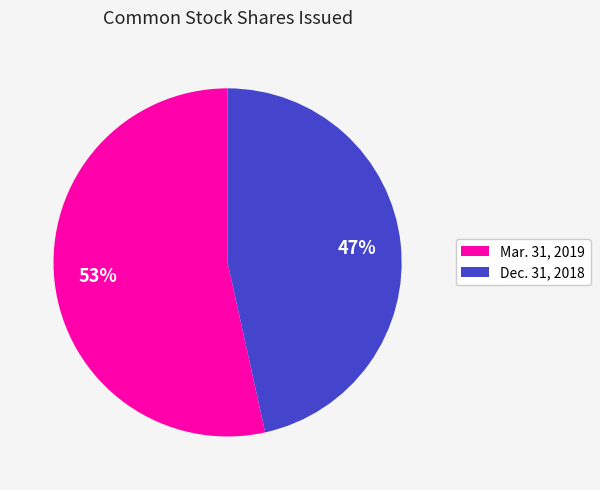

To the nearest percent, what is the average slice percentage?

50%